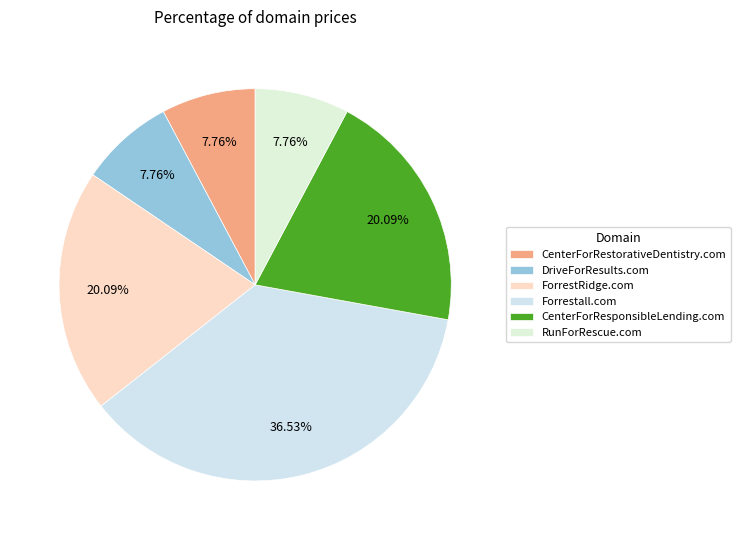

How many slices are in this pie chart?

6